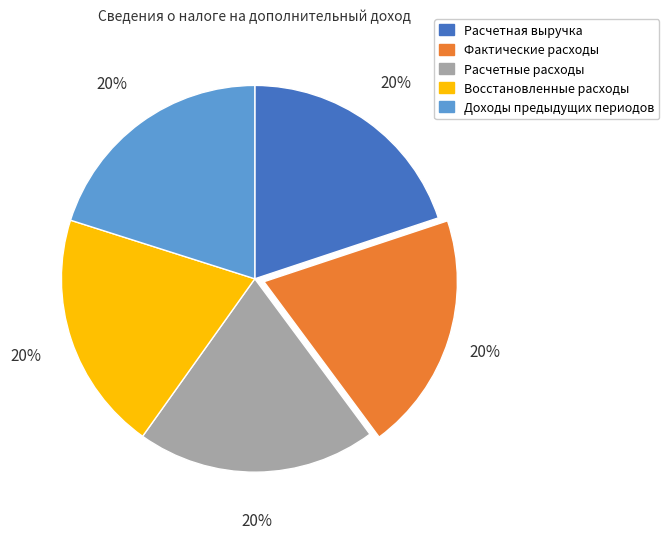

Combined, do Восстановленные расходы and Фактические расходы account for over 50%?

No